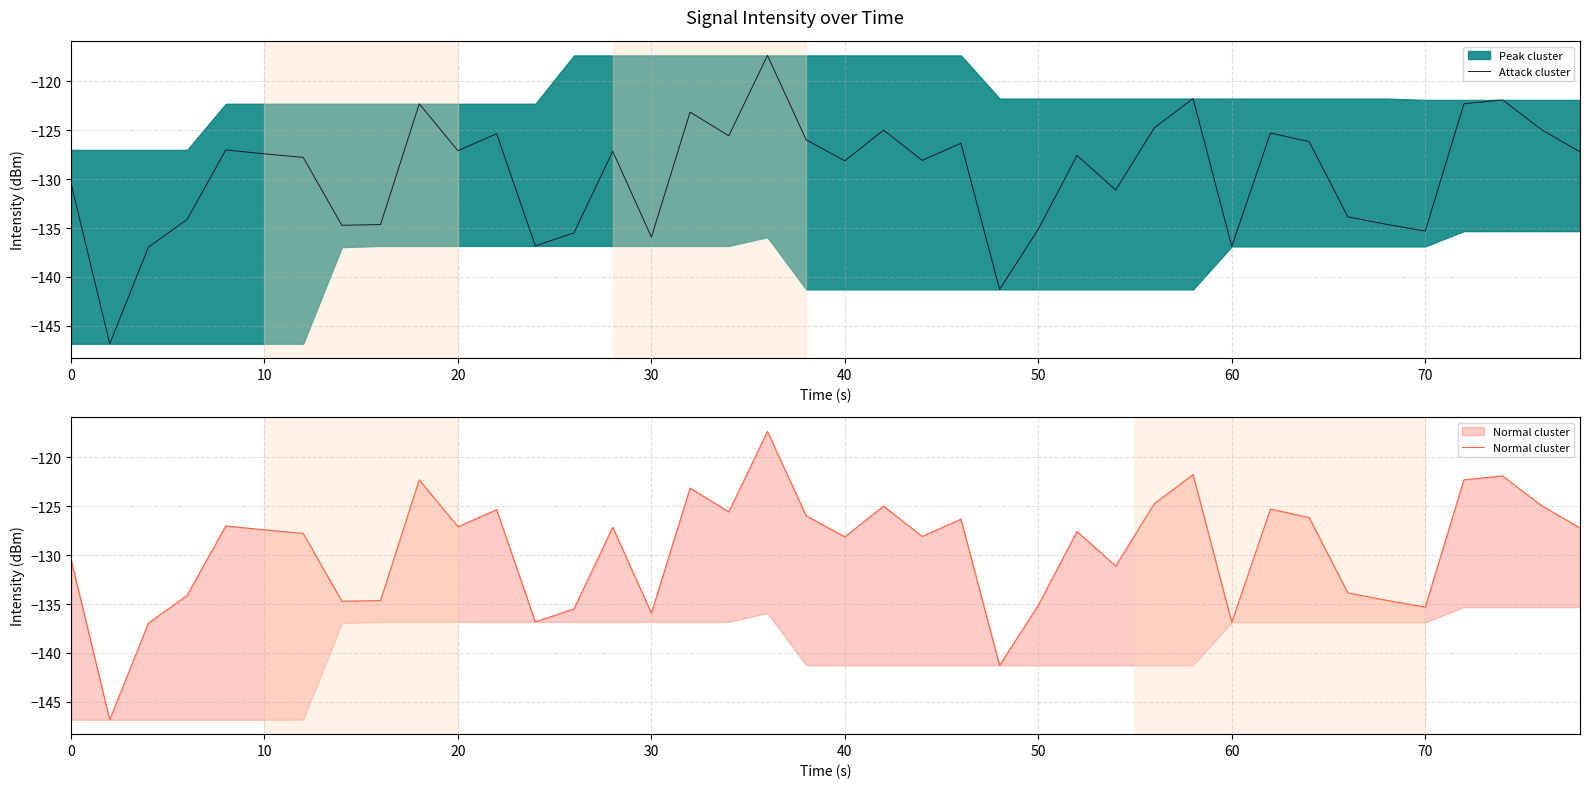

Reading right to left, list all the values displayed in this chart.

Attack cluster: -127.2	-124.9	-121.9	-122.3	-135.3	-134.6	-133.9	-126.2	-125.3	-136.9	-121.8	-124.7	-131.1	-127.6	-135.1	-141.3	-126.3	-128.1	-125.0	-128.1	-126.0	-117.4	-125.6	-123.1	-135.9	-127.1	-135.5	-136.8	-125.4	-127.1	-122.3	-134.6	-134.7	-127.8	-127.4	-127.0	-134.1	-137.0	-146.8	-130.4
Normal cluster: -127.2	-124.9	-121.9	-122.3	-135.3	-134.6	-133.9	-126.2	-125.3	-136.9	-121.8	-124.7	-131.1	-127.6	-135.1	-141.3	-126.3	-128.1	-125.0	-128.1	-126.0	-117.4	-125.6	-123.1	-135.9	-127.1	-135.5	-136.8	-125.4	-127.1	-122.3	-134.6	-134.7	-127.8	-127.4	-127.0	-134.1	-137.0	-146.8	-130.4